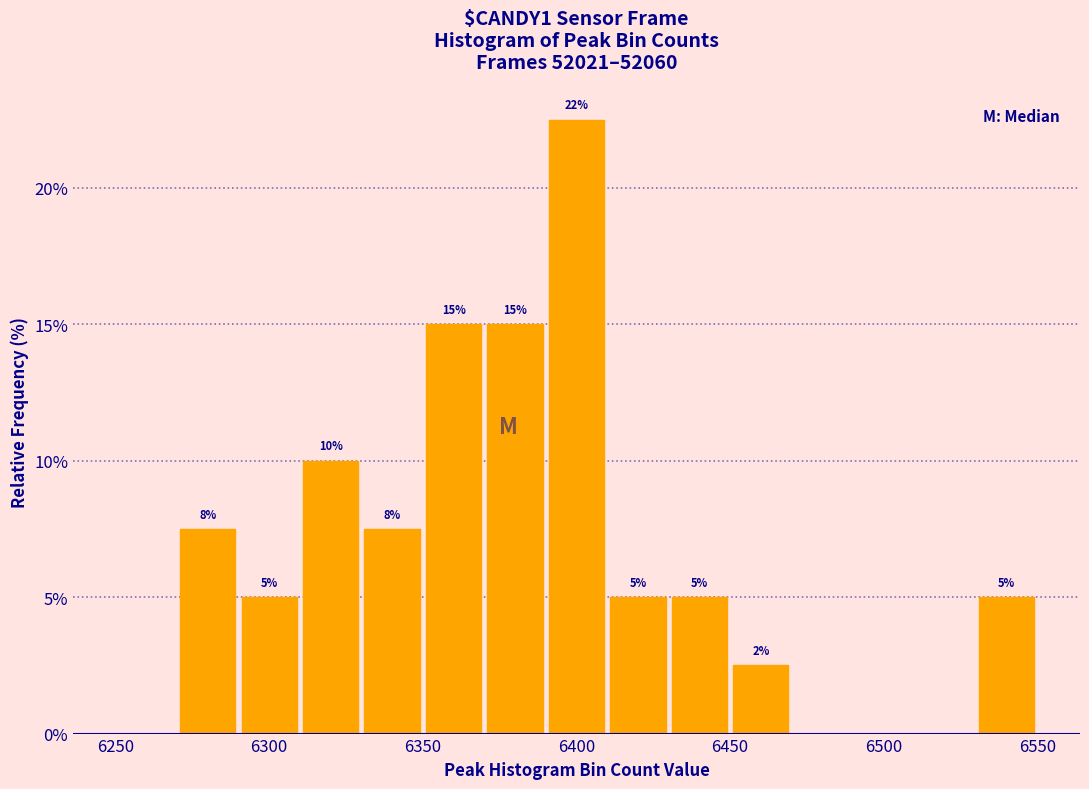

Which range on the x-axis has the tallest bar?

6390 to 6410